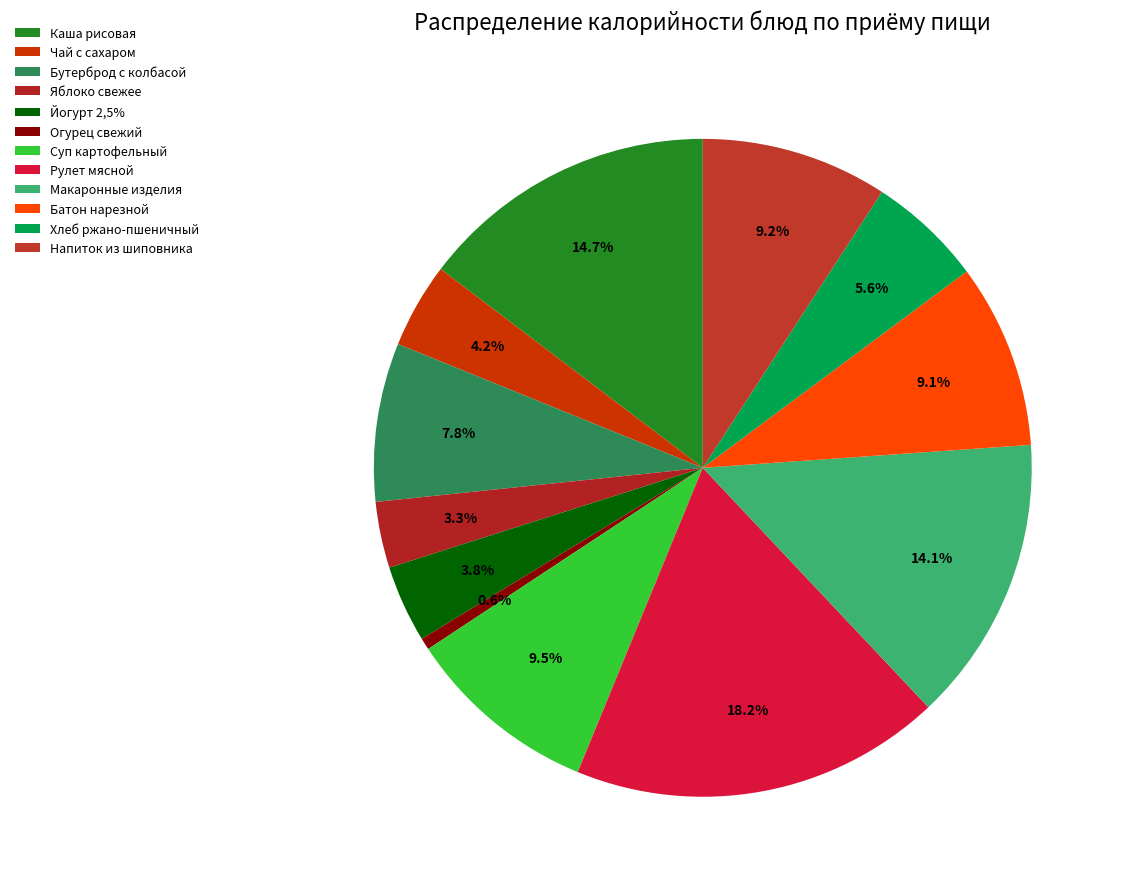

Count the number of slices in the pie.

12